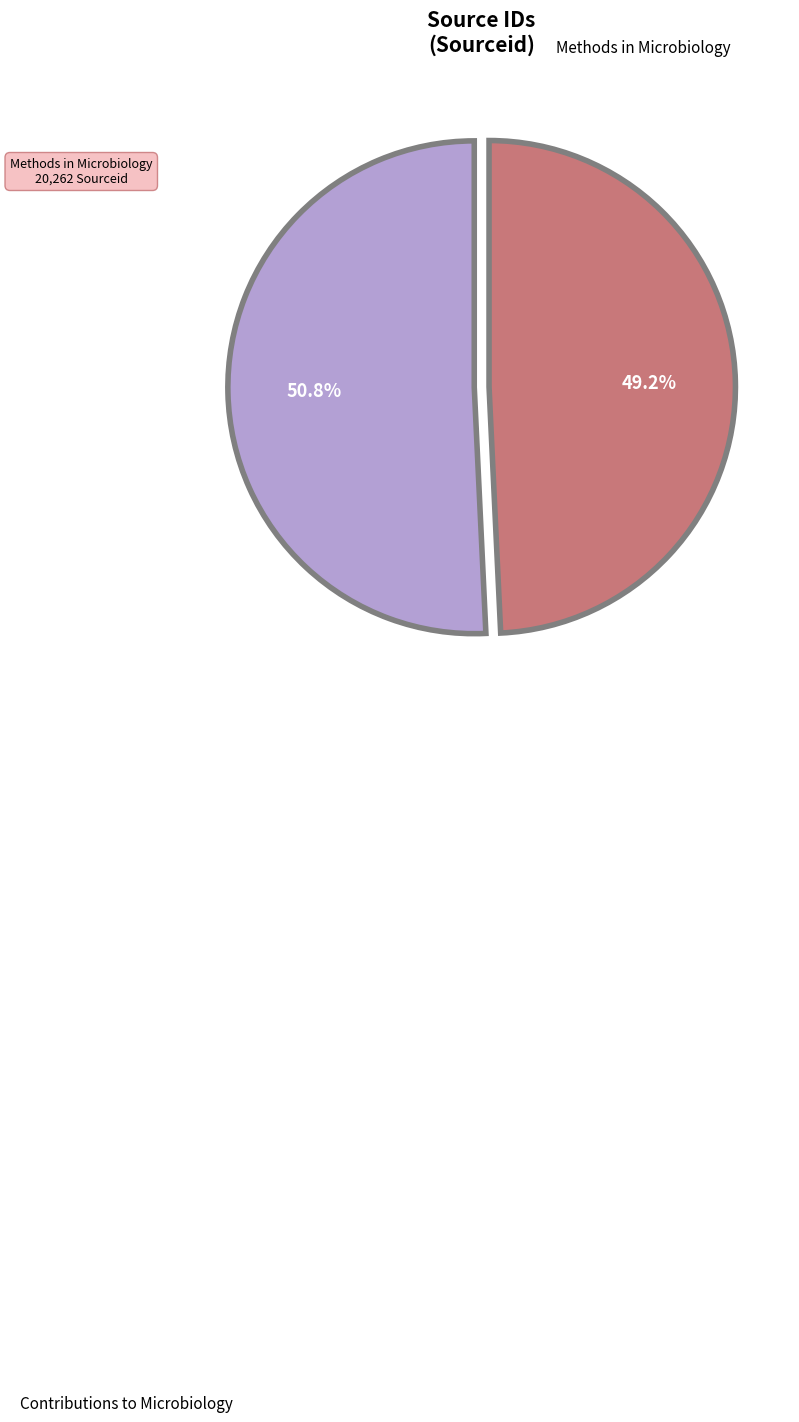

What percentage do Contributions to Microbiology and Methods in Microbiology together represent?

100.0%